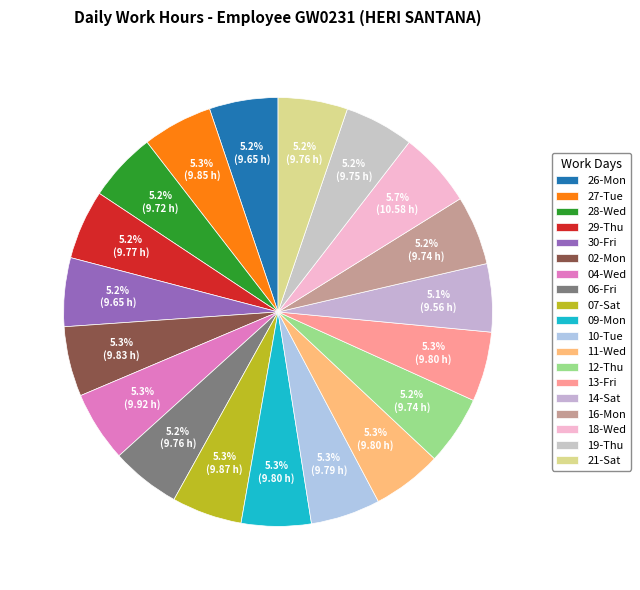

Does 14-Sat represent more than half of the total?

No